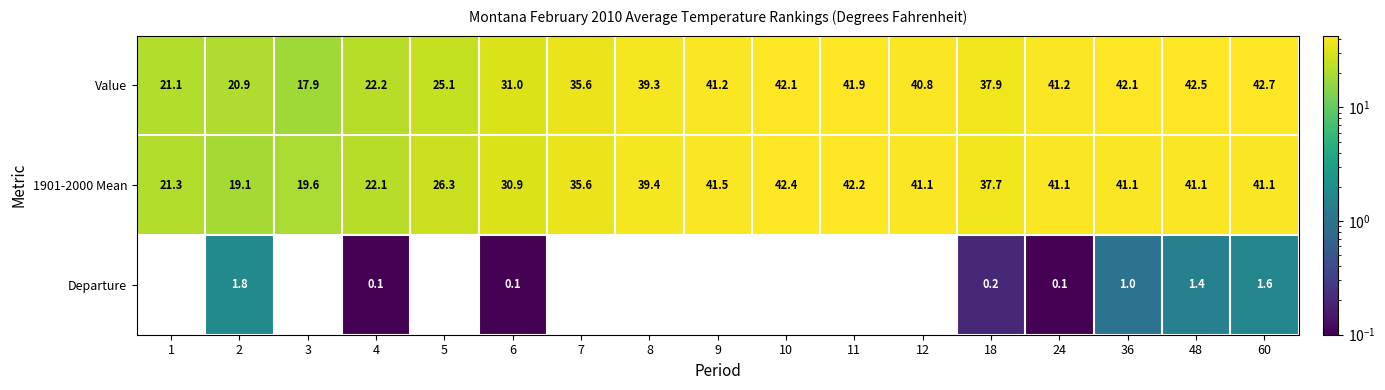

At which category does the chart reach its peak across all series?

60